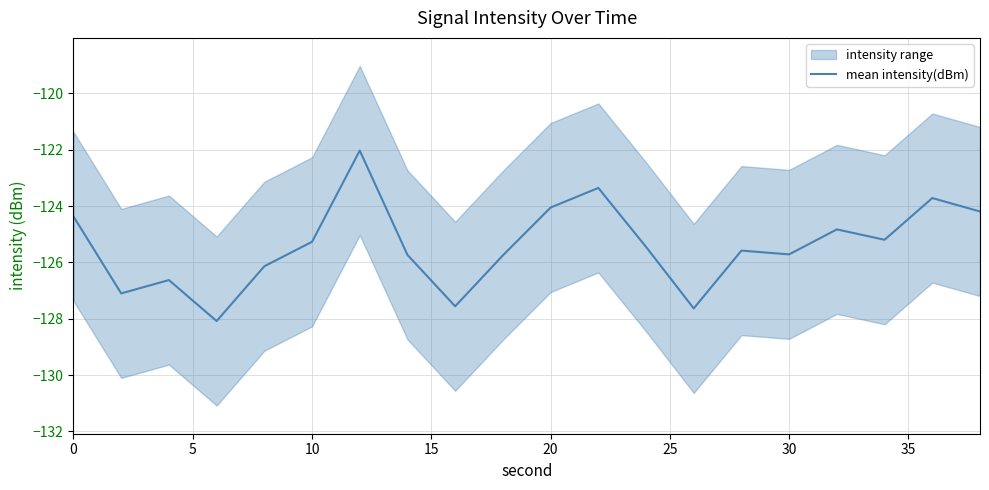

What is the lowest value of the mean intensity(dBm) series?

-128.1